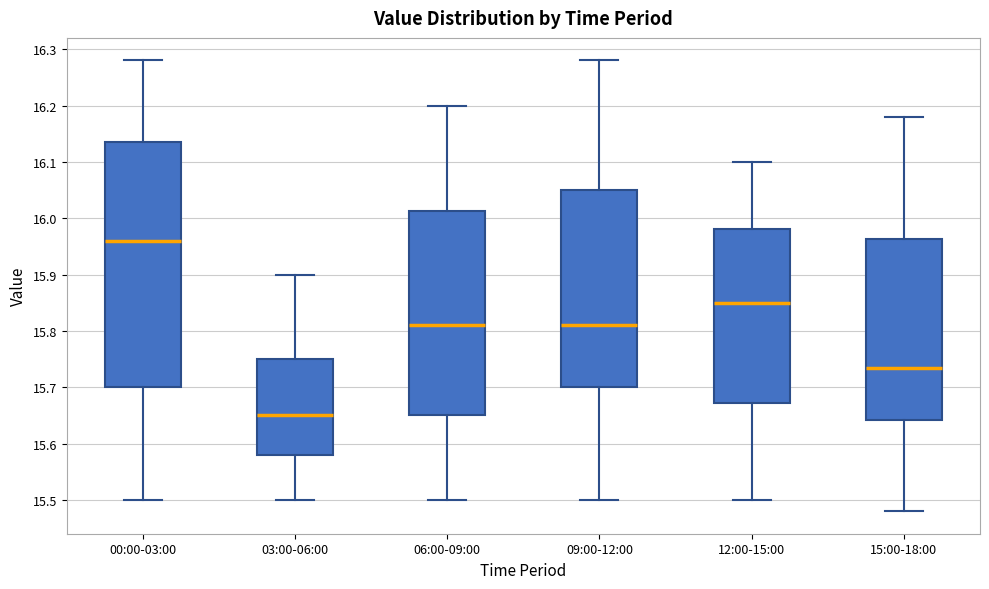

Reading left to right, read every box against the y-axis: the position of its median line, the range the box covers, and the ends of its whiskers. The values are not printed on the chart, so give them approximately, as read against the axis.

00:00-03:00: median 15.96, box 15.70 to 16.14, whiskers 15.50 to 16.28
03:00-06:00: median 15.65, box 15.58 to 15.75, whiskers 15.50 to 15.90
06:00-09:00: median 15.81, box 15.65 to 16.01, whiskers 15.50 to 16.20
09:00-12:00: median 15.81, box 15.70 to 16.05, whiskers 15.50 to 16.28
12:00-15:00: median 15.85, box 15.67 to 15.98, whiskers 15.50 to 16.10
15:00-18:00: median 15.74, box 15.64 to 15.96, whiskers 15.48 to 16.18